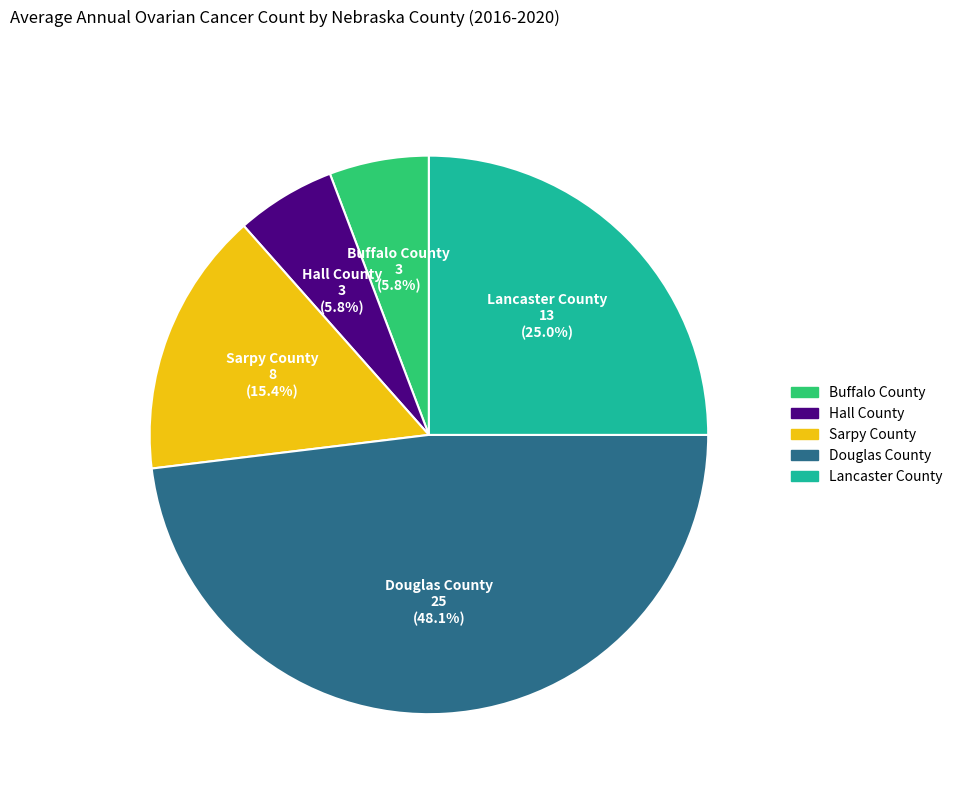

How many segments does this pie chart have?

5